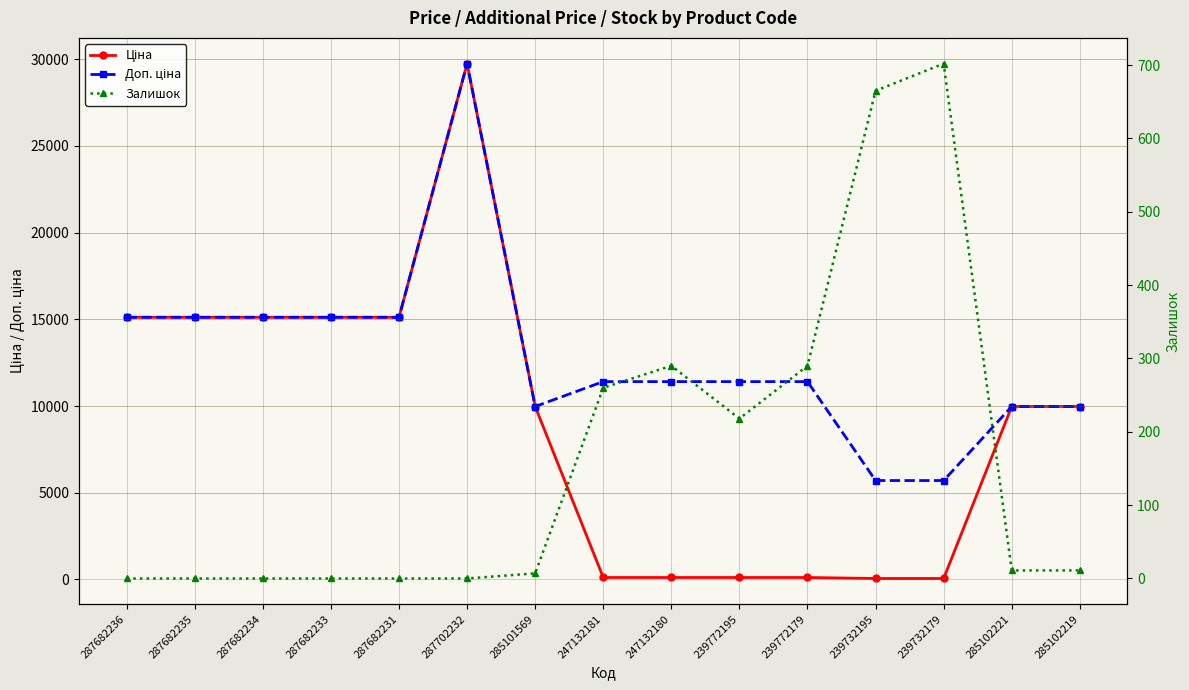

What is the difference between the maximum and minimum values in the Доп. ціна series?

24042.2